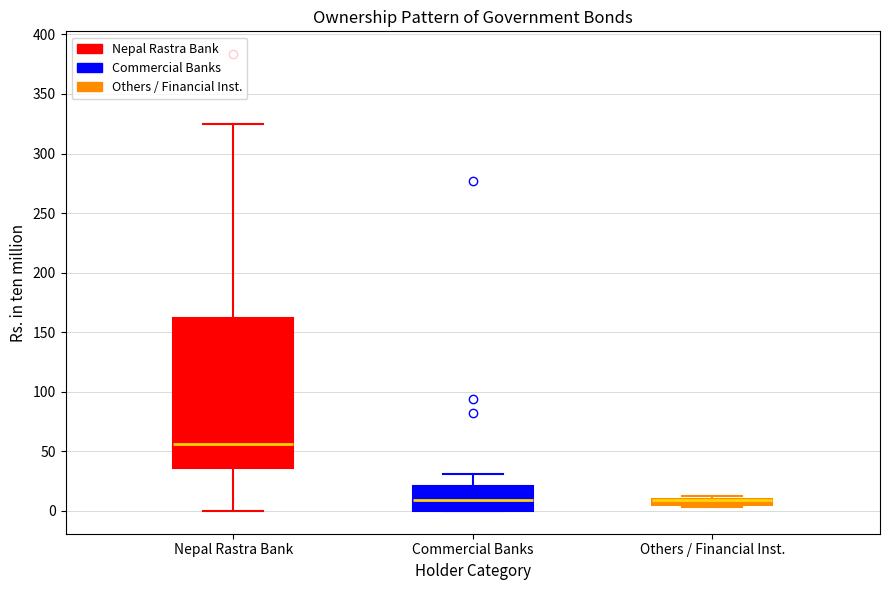

Which box is the tallest, from its lower edge to its upper edge?

Nepal Rastra Bank